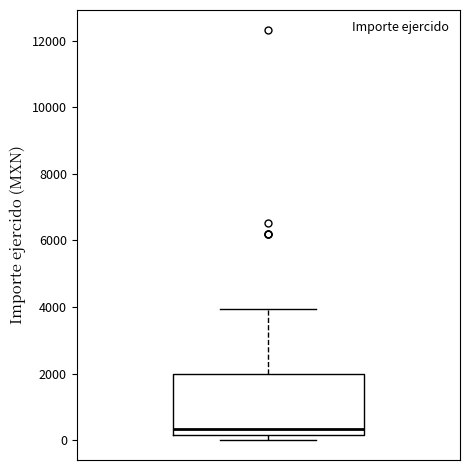

Transcribe this box plot: give where the median line is, the range the box spans, and where the two whiskers end, as read against the y-axis. The values are not printed on the chart, so give them approximately, as read against the axis.

median 400, box 200 to 2000, whiskers 0 to 4000